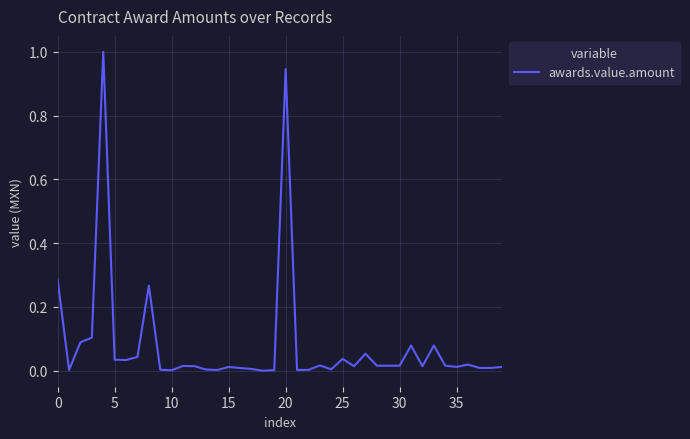

Does the chart display data point markers on the line(s)?

No